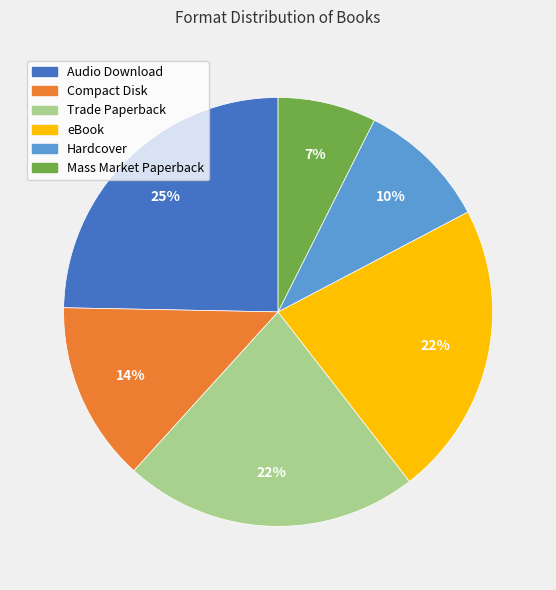

Is the sum of Hardcover and Trade Paperback greater than half?

No